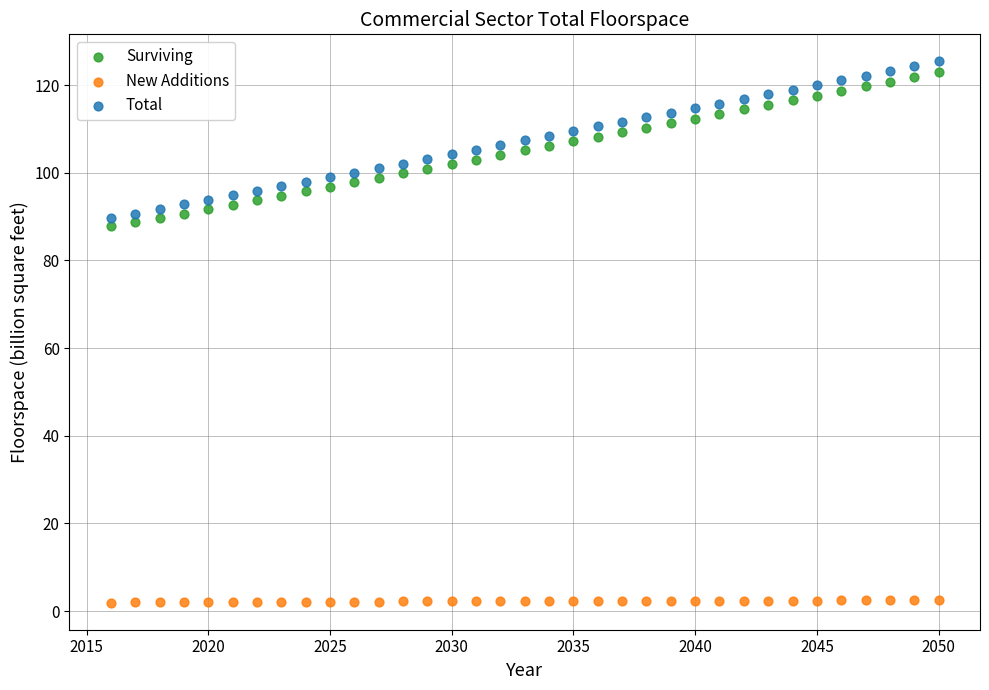

Which series contains the highest Y value?

Total